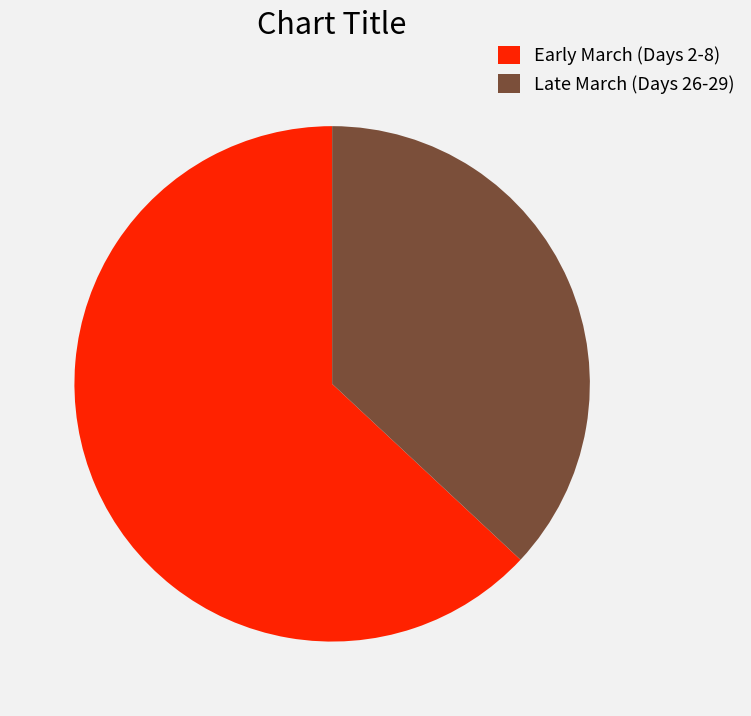

Rank the categories by value from lowest to highest.

Late March (Days 26-29), Early March (Days 2-8)